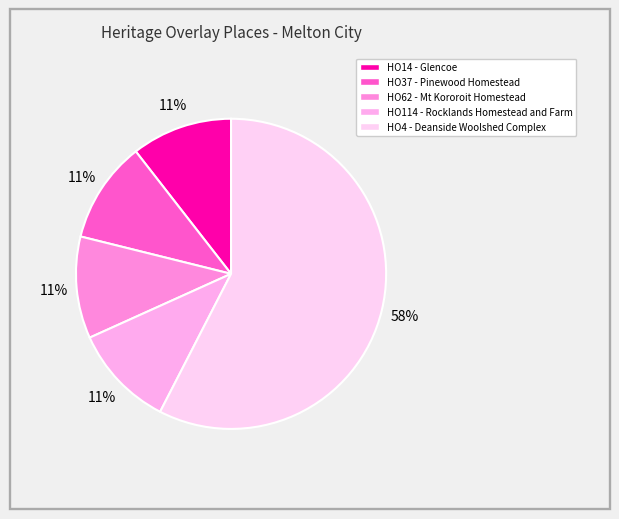

To the nearest percent, what is the combined percentage of HO37 - Pinewood Homestead and HO14 - Glencoe?

21%